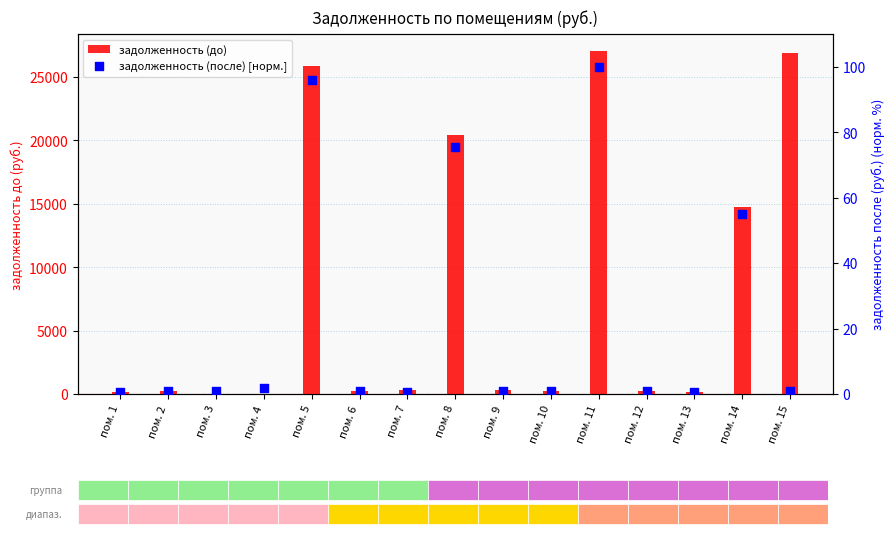

At which category is the sum across all series the highest?

пом. 11